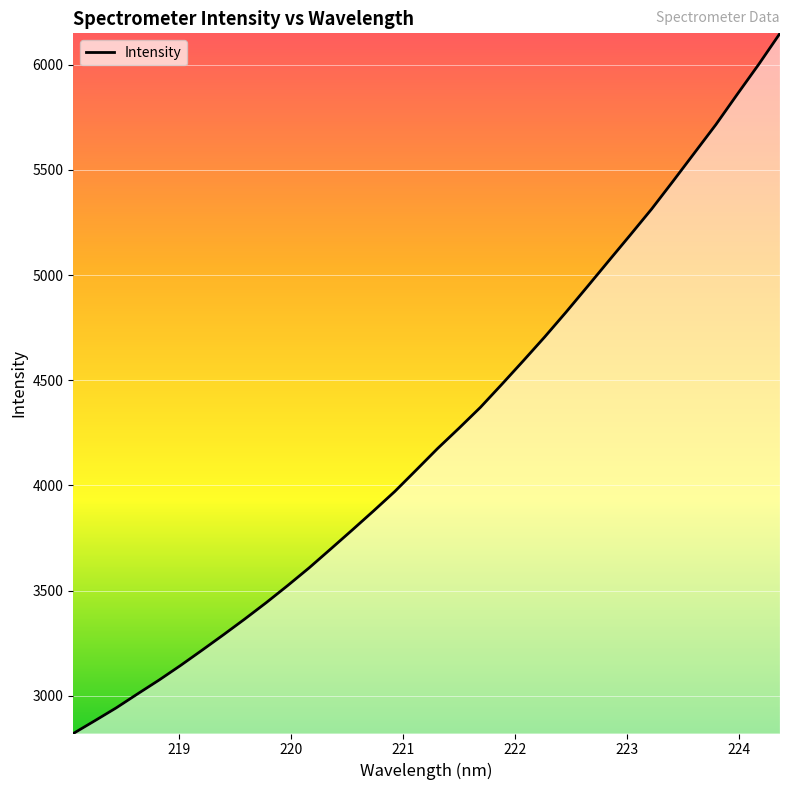

Does the chart have visible grid lines?

Yes